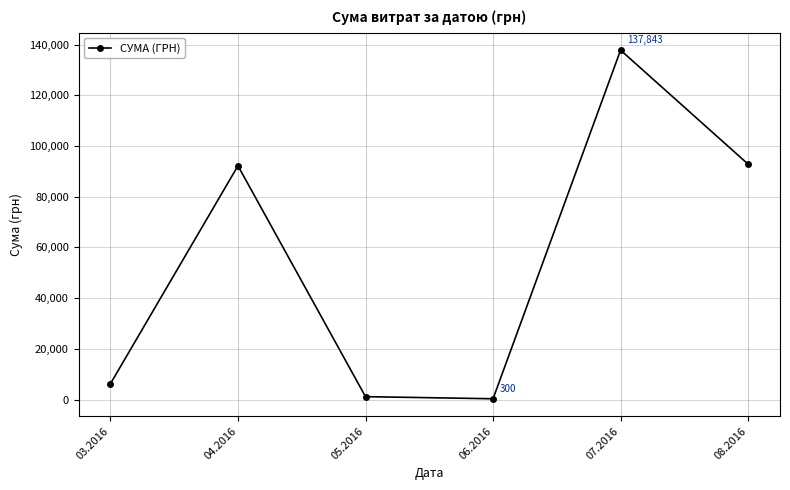

What position from the left is 07.2016?

5